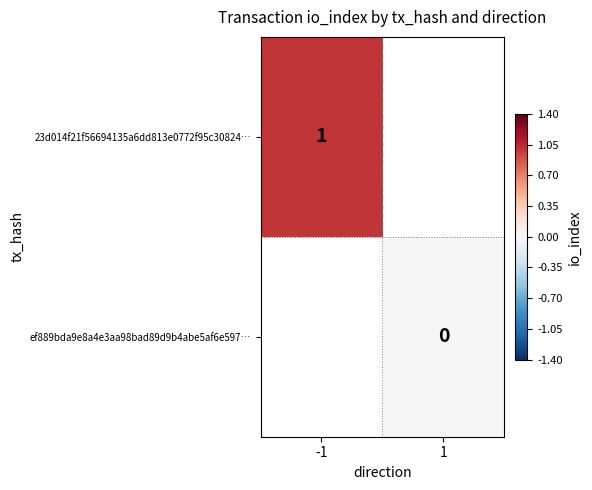

True or false: 23d014f21f56694135a6dd813e0772f95c30824… has a value of 1 at -1.

True